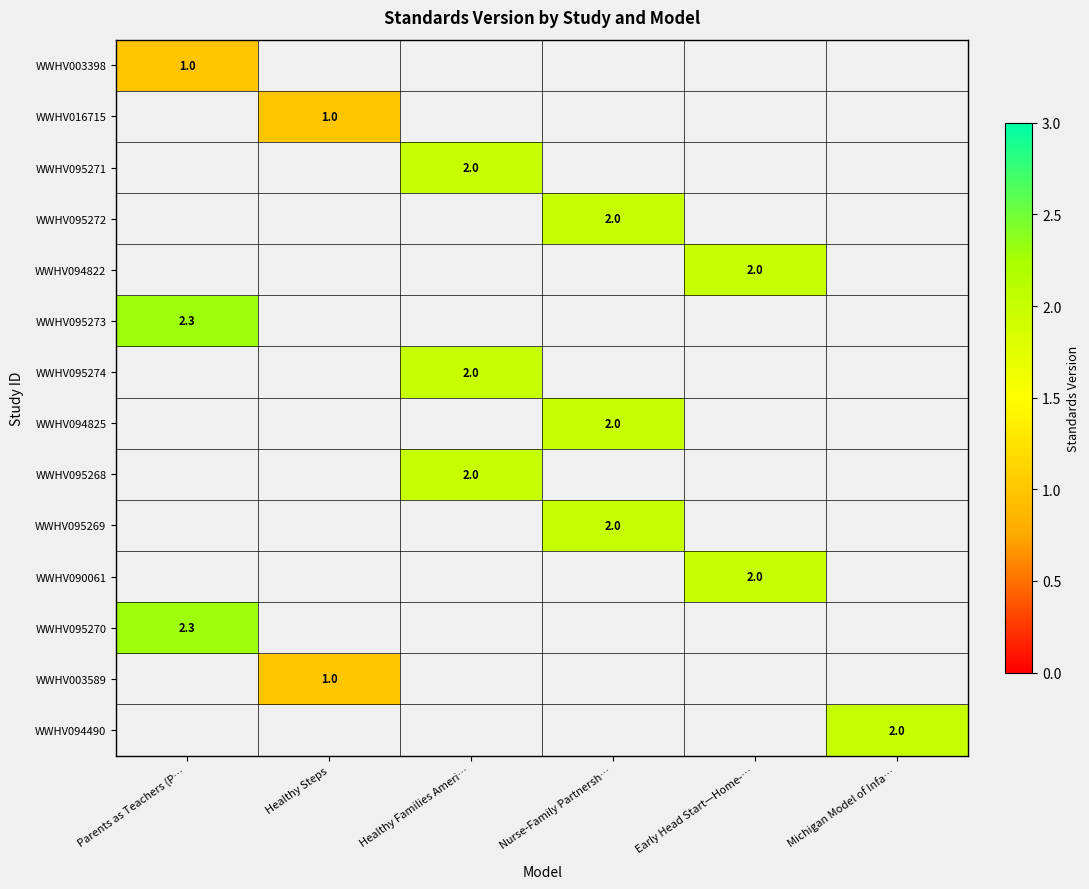

What is the minimum value shown in the chart?

1.0